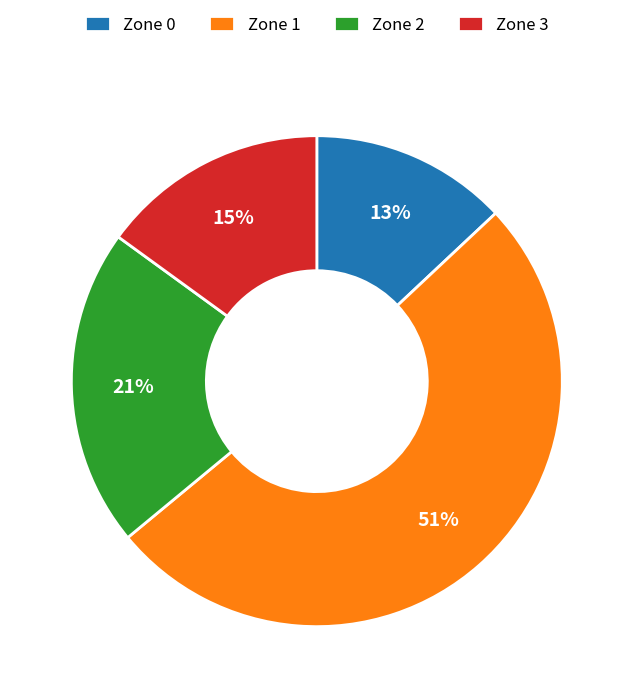

Approximately how many times larger is the value at Zone 2 compared to Zone 3?

1.4